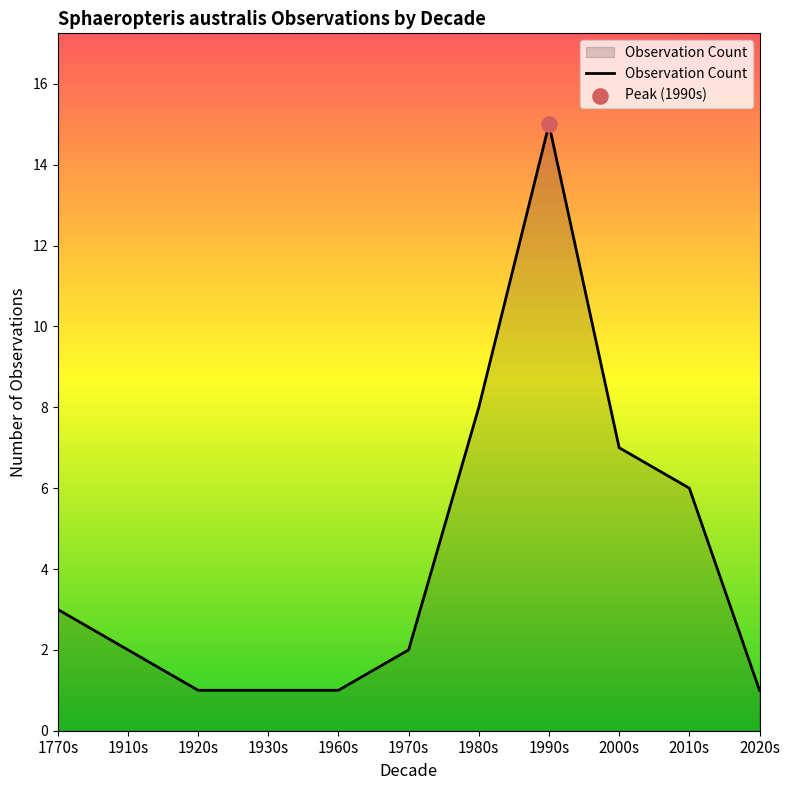

Approximately how many times larger is the value at 1960s compared to 1770s?

0.3